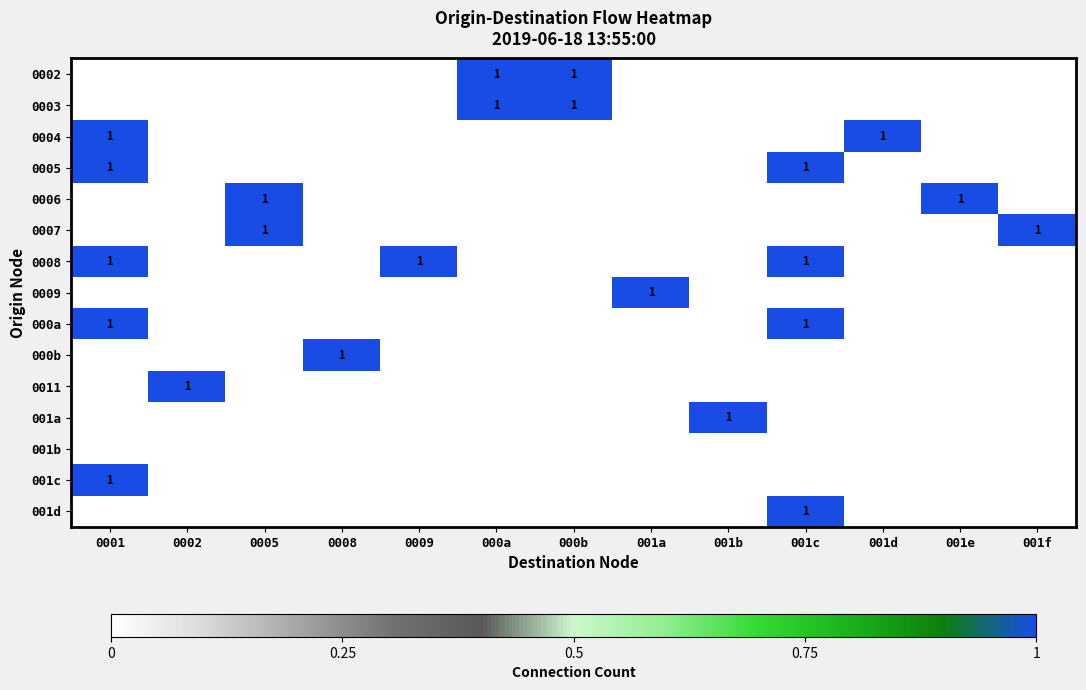

Which series has the largest total across all categories?

0008